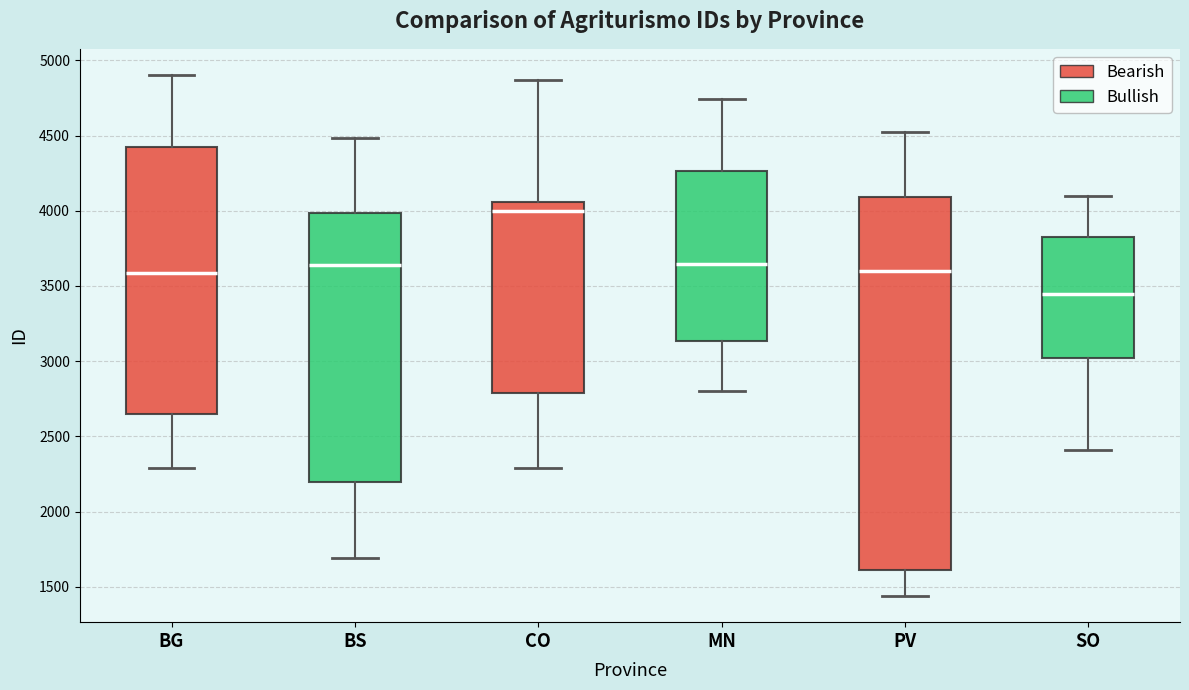

Reading left to right, read every box against the y-axis: the position of its median line, the range the box covers, and the ends of its whiskers. The values are not printed on the chart, so give them approximately, as read against the axis.

BG: median 3600, box 2650 to 4450, whiskers 2300 to 4900
BS: median 3650, box 2200 to 4000, whiskers 1700 to 4500
CO: median 4000, box 2800 to 4050, whiskers 2300 to 4850
MN: median 3650, box 3150 to 4250, whiskers 2800 to 4750
PV: median 3600, box 1600 to 4100, whiskers 1450 to 4500
SO: median 3450, box 3000 to 3800, whiskers 2400 to 4100